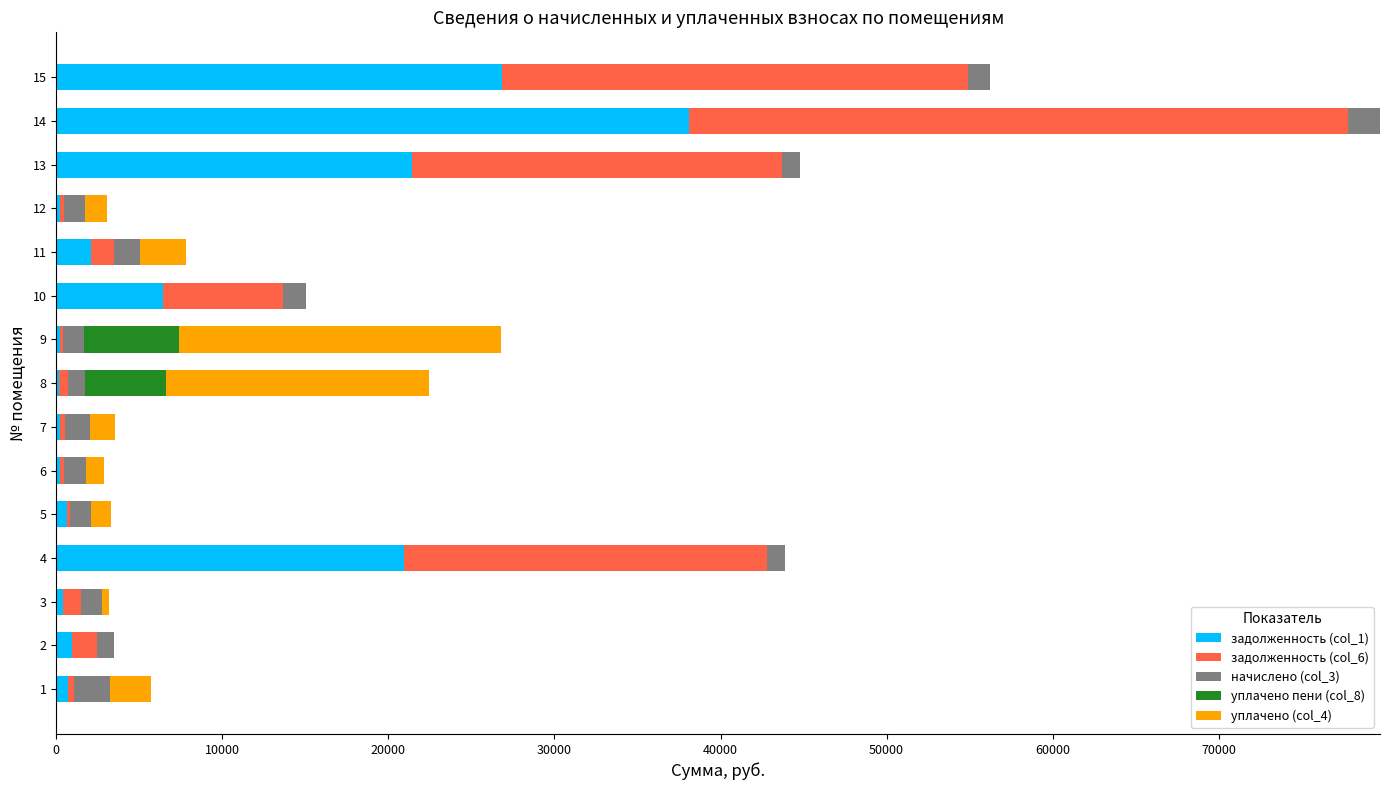

At which category is the sum across all series the highest?

14